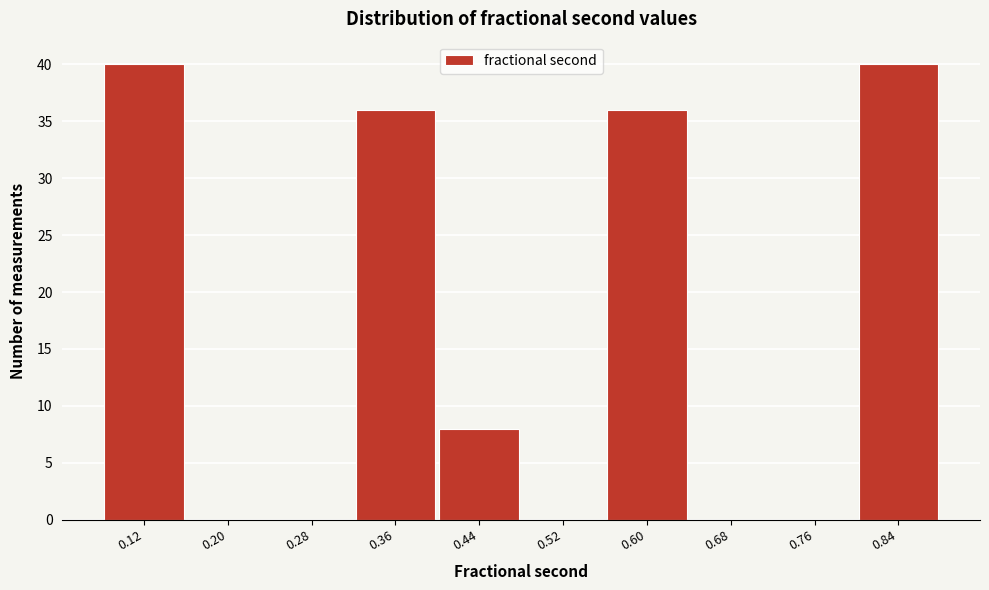

Reading right to left, transcribe all the data shown in this chart.

0.84=40	0.76=0	0.68=0	0.60=36	0.52=0	0.44=8	0.36=36	0.28=0	0.20=0	0.12=40